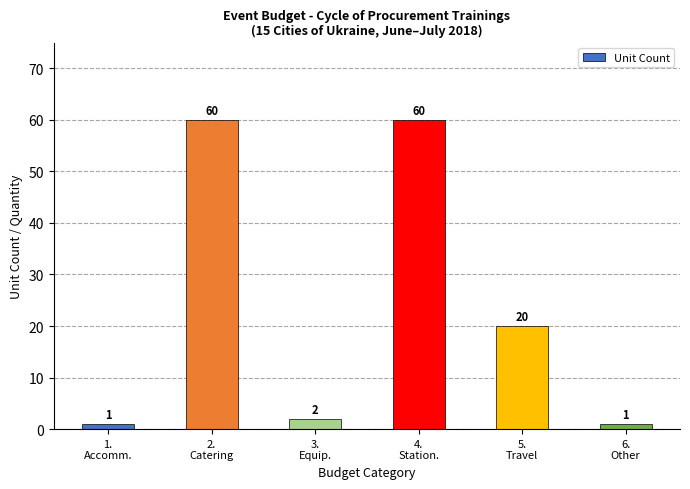

Reading left to right, extract all data points from this chart.

1.
Accomm.=1	2.
Catering=60	3.
Equip.=2	4.
Station.=60	5.
Travel=20	6.
Other=1